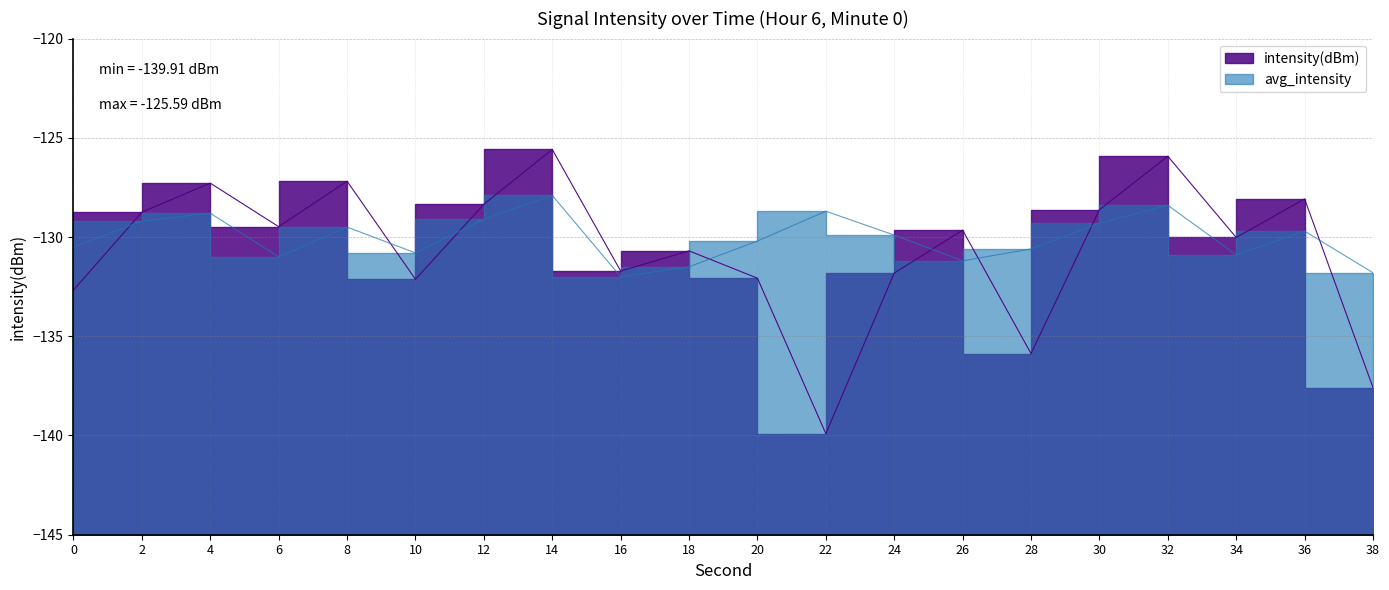

At 18, list the series in order from smallest to largest.

avg_intensity, intensity(dBm)